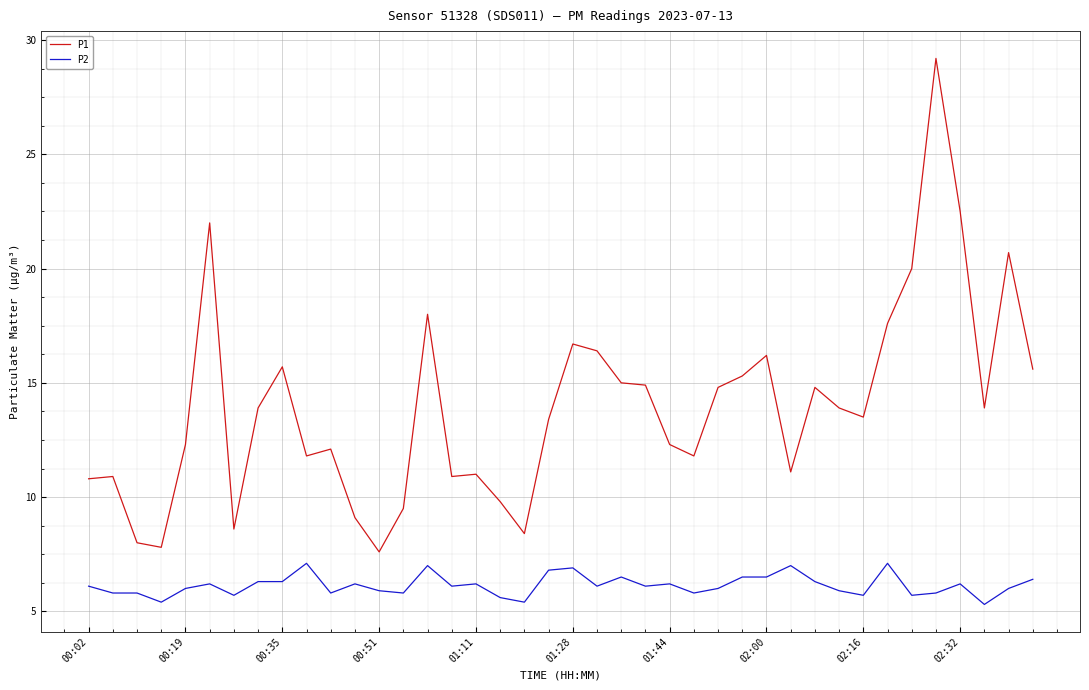

Which series has the largest range (max minus min)?

P1